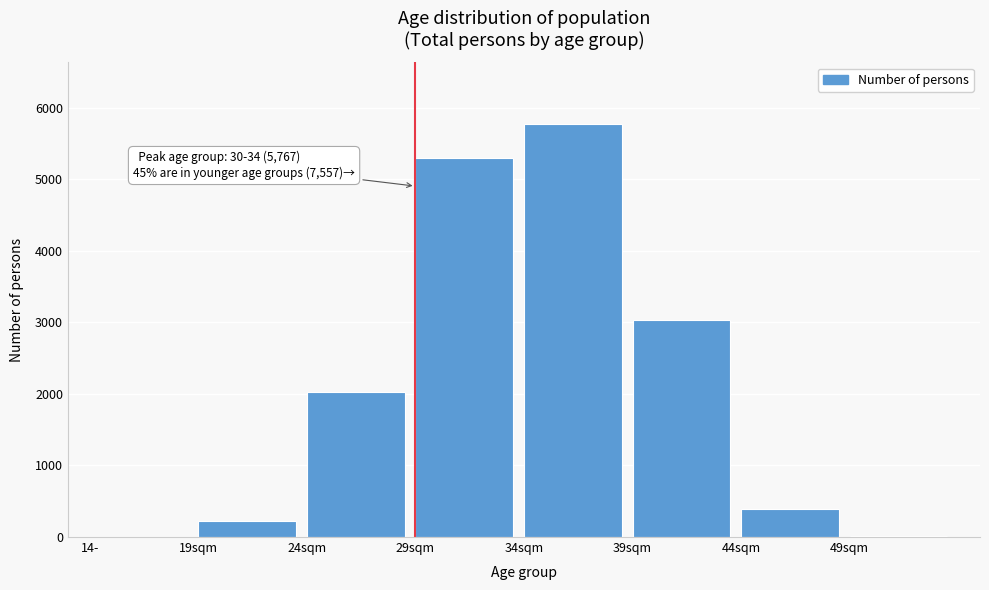

Which category has the highest value across all series?

34sqm